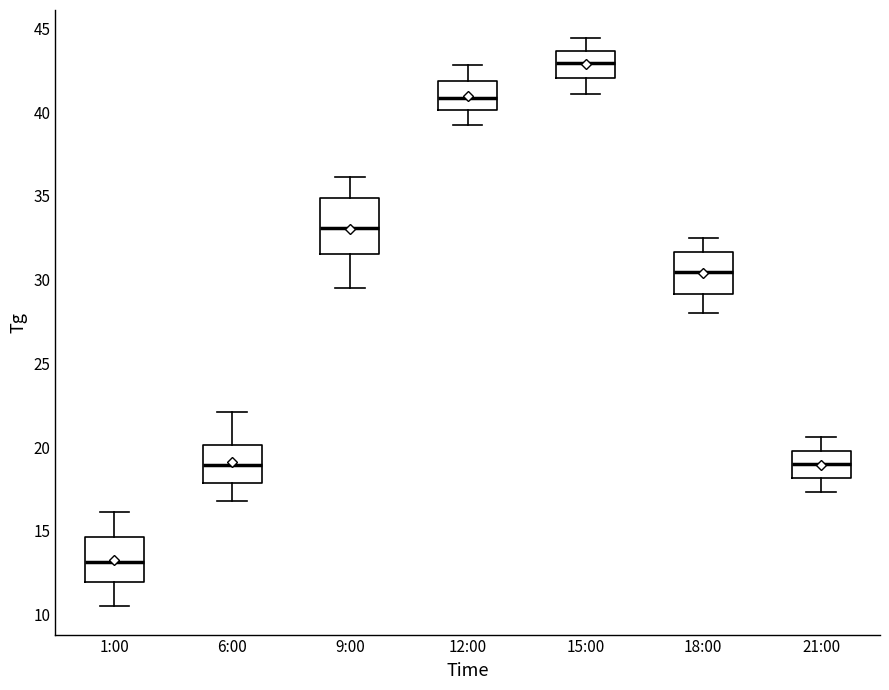

Where is the upper edge of the box for 6:00 on the y-axis? The values are not printed on the chart, so give them approximately, as read against the axis.

20.0